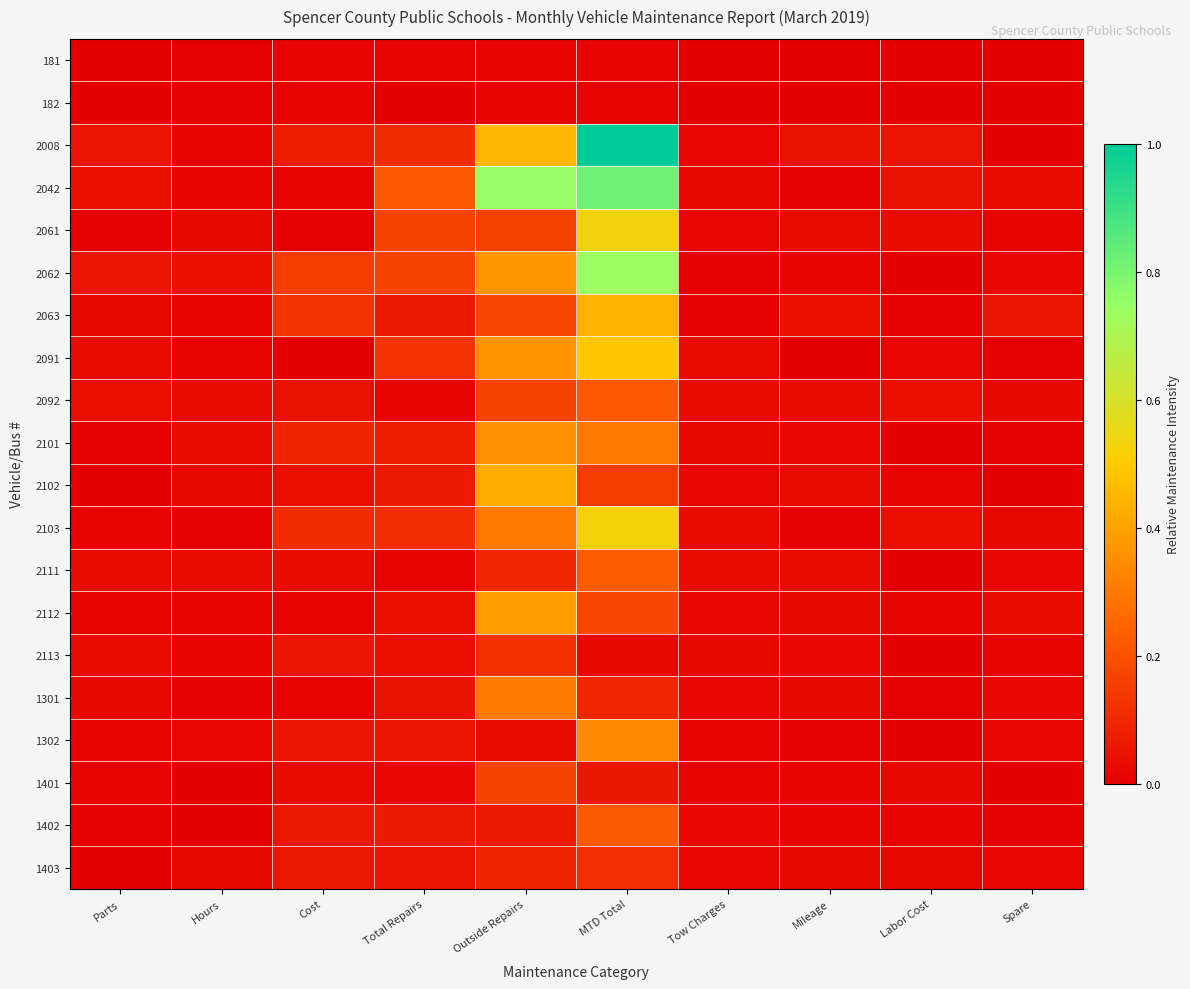

Reading right to left, extract all data points from this chart.

181: Spare=0.0	Labor Cost=0.0	Mileage=0.0	Tow Charges=0.0	MTD Total=0.0	Outside Repairs=0.0	Total Repairs=0.0	Cost=0.0	Hours=0.0	Parts=0.0
182: Spare=0.0	Labor Cost=0.0	Mileage=0.0	Tow Charges=0.0	MTD Total=0.0	Outside Repairs=0.0	Total Repairs=0.0	Cost=0.0	Hours=0.0	Parts=0.0
2008: Spare=0.0	Labor Cost=0.0	Mileage=0.0	Tow Charges=0.0	MTD Total=1.0	Outside Repairs=0.4	Total Repairs=0.1	Cost=0.1	Hours=0.0	Parts=0.1
2042: Spare=0.0	Labor Cost=0.0	Mileage=0.0	Tow Charges=0.0	MTD Total=0.8	Outside Repairs=0.7	Total Repairs=0.2	Cost=0.0	Hours=0.0	Parts=0.0
2061: Spare=0.0	Labor Cost=0.0	Mileage=0.0	Tow Charges=0.0	MTD Total=0.5	Outside Repairs=0.2	Total Repairs=0.2	Cost=0.0	Hours=0.0	Parts=0.0
2062: Spare=0.0	Labor Cost=0.0	Mileage=0.0	Tow Charges=0.0	MTD Total=0.7	Outside Repairs=0.4	Total Repairs=0.2	Cost=0.1	Hours=0.0	Parts=0.1
2063: Spare=0.1	Labor Cost=0.0	Mileage=0.0	Tow Charges=0.0	MTD Total=0.4	Outside Repairs=0.2	Total Repairs=0.1	Cost=0.1	Hours=0.0	Parts=0.0
2091: Spare=0.0	Labor Cost=0.0	Mileage=0.0	Tow Charges=0.0	MTD Total=0.5	Outside Repairs=0.4	Total Repairs=0.1	Cost=0.0	Hours=0.0	Parts=0.0
2092: Spare=0.0	Labor Cost=0.0	Mileage=0.0	Tow Charges=0.0	MTD Total=0.2	Outside Repairs=0.2	Total Repairs=0.0	Cost=0.0	Hours=0.0	Parts=0.0
2101: Spare=0.0	Labor Cost=0.0	Mileage=0.0	Tow Charges=0.0	MTD Total=0.3	Outside Repairs=0.4	Total Repairs=0.1	Cost=0.1	Hours=0.0	Parts=0.0
2102: Spare=0.0	Labor Cost=0.0	Mileage=0.0	Tow Charges=0.0	MTD Total=0.2	Outside Repairs=0.4	Total Repairs=0.1	Cost=0.0	Hours=0.0	Parts=0.0
2103: Spare=0.0	Labor Cost=0.0	Mileage=0.0	Tow Charges=0.0	MTD Total=0.5	Outside Repairs=0.3	Total Repairs=0.1	Cost=0.1	Hours=0.0	Parts=0.0
2111: Spare=0.0	Labor Cost=0.0	Mileage=0.0	Tow Charges=0.0	MTD Total=0.2	Outside Repairs=0.1	Total Repairs=0.0	Cost=0.0	Hours=0.0	Parts=0.0
2112: Spare=0.0	Labor Cost=0.0	Mileage=0.0	Tow Charges=0.0	MTD Total=0.2	Outside Repairs=0.4	Total Repairs=0.0	Cost=0.0	Hours=0.0	Parts=0.0
2113: Spare=0.0	Labor Cost=0.0	Mileage=0.0	Tow Charges=0.0	MTD Total=0.0	Outside Repairs=0.1	Total Repairs=0.0	Cost=0.1	Hours=0.0	Parts=0.0
1301: Spare=0.0	Labor Cost=0.0	Mileage=0.0	Tow Charges=0.0	MTD Total=0.1	Outside Repairs=0.3	Total Repairs=0.0	Cost=0.0	Hours=0.0	Parts=0.0
1302: Spare=0.0	Labor Cost=0.0	Mileage=0.0	Tow Charges=0.0	MTD Total=0.3	Outside Repairs=0.0	Total Repairs=0.0	Cost=0.0	Hours=0.0	Parts=0.0
1401: Spare=0.0	Labor Cost=0.0	Mileage=0.0	Tow Charges=0.0	MTD Total=0.1	Outside Repairs=0.2	Total Repairs=0.0	Cost=0.0	Hours=0.0	Parts=0.0
1402: Spare=0.0	Labor Cost=0.0	Mileage=0.0	Tow Charges=0.0	MTD Total=0.2	Outside Repairs=0.1	Total Repairs=0.1	Cost=0.1	Hours=0.0	Parts=0.0
1403: Spare=0.0	Labor Cost=0.0	Mileage=0.0	Tow Charges=0.0	MTD Total=0.1	Outside Repairs=0.1	Total Repairs=0.0	Cost=0.1	Hours=0.0	Parts=0.0